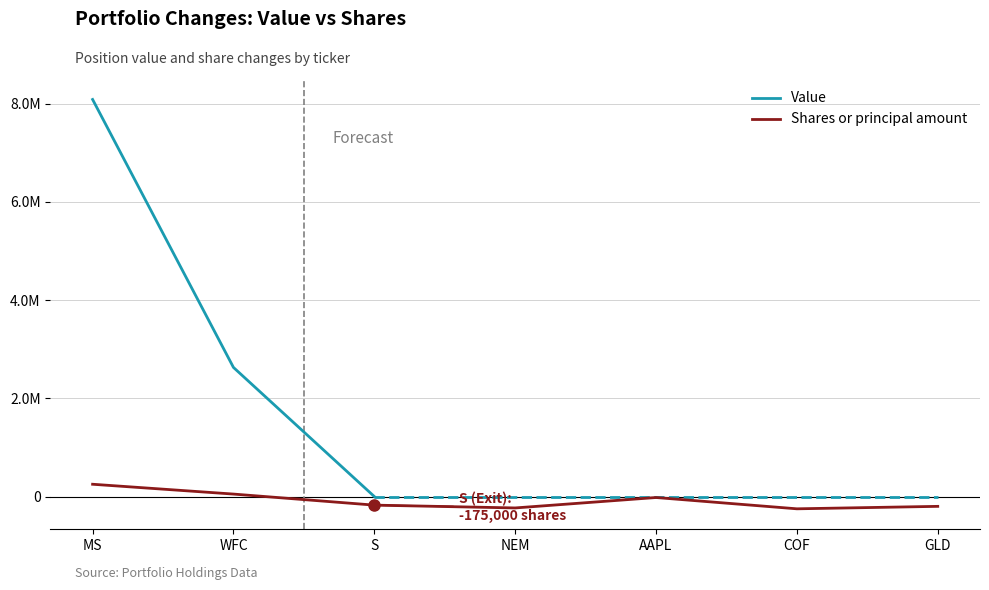

Which series has the largest total across all categories?

Value